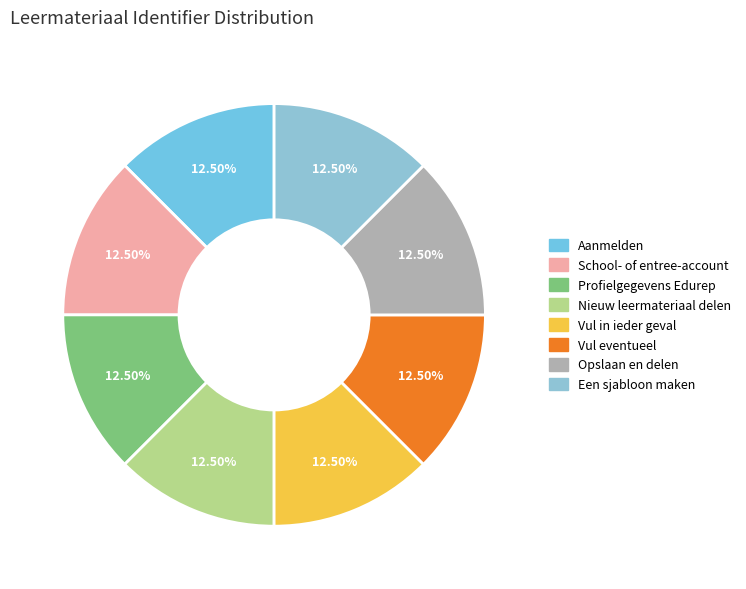

Which slice is the largest?

Een sjabloon maken